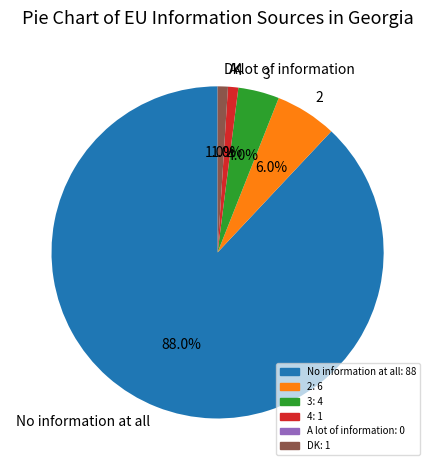

True or false: 2 accounts for 20% of the total.

False